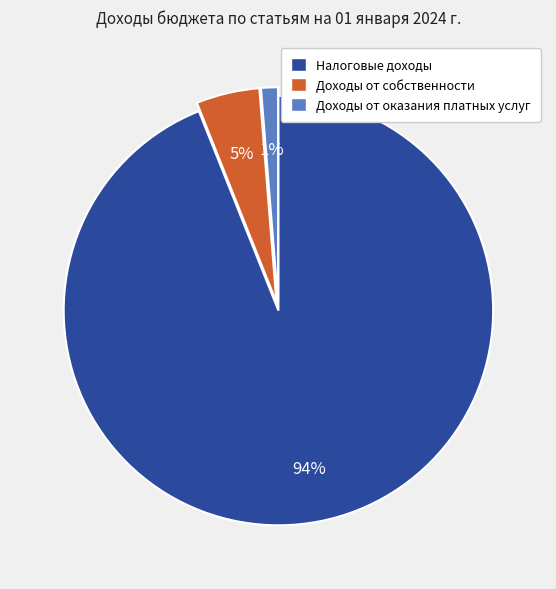

Count the number of slices in the pie.

3